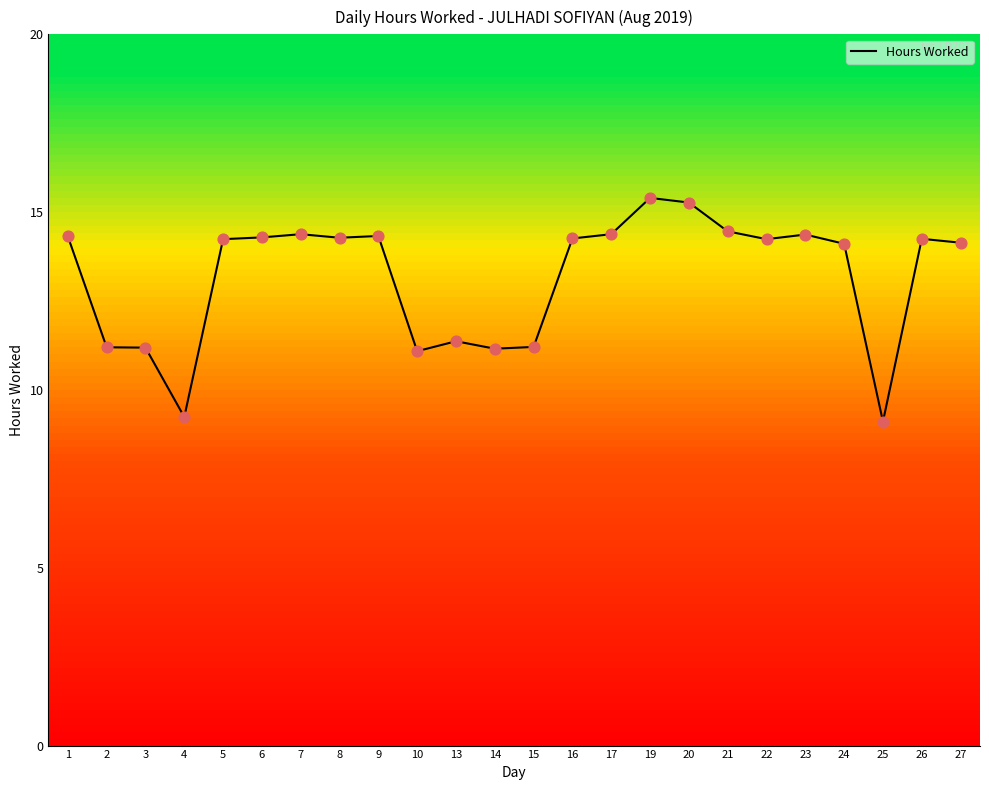

Which has a higher value, 26 or 20?

20